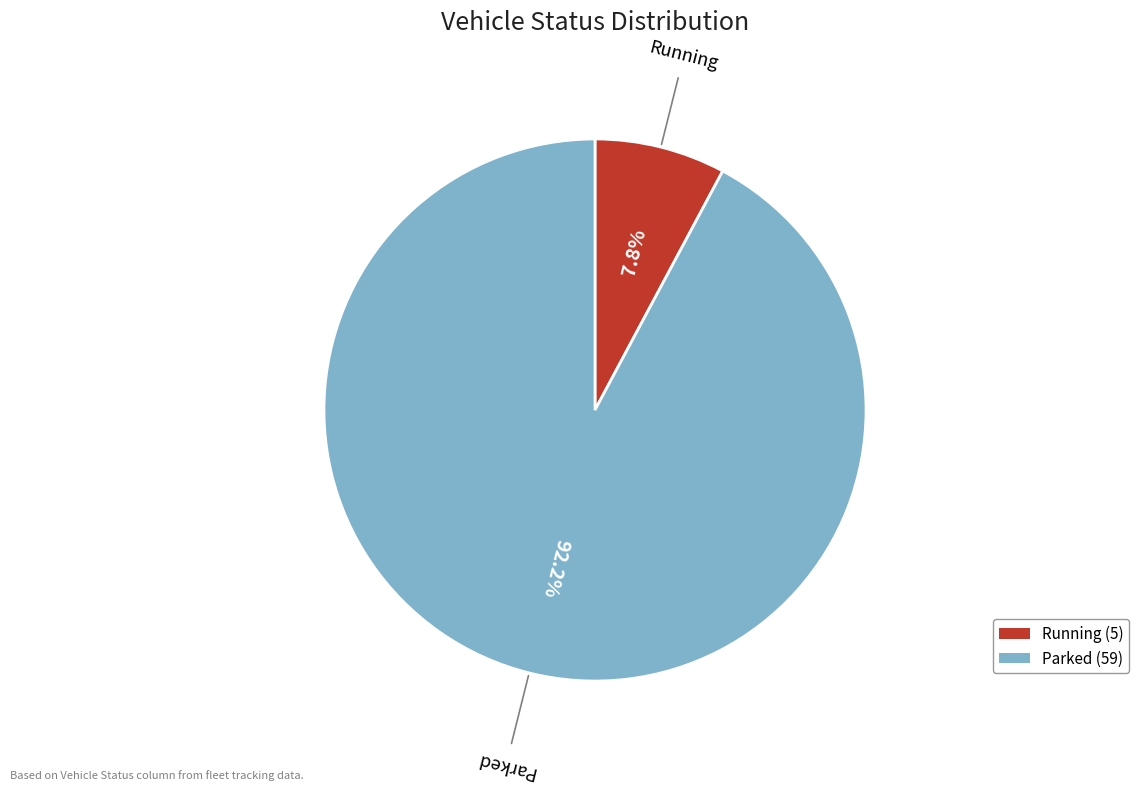

Rank the categories by value from lowest to highest.

Running, Parked